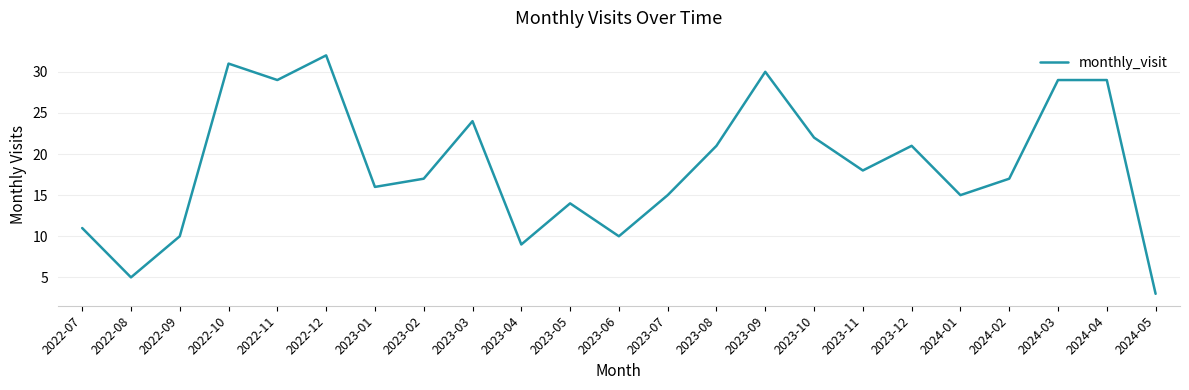

How many categories are shown in the chart?

23